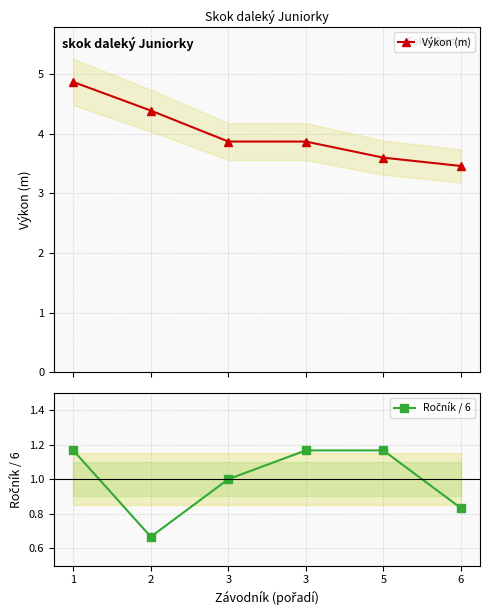

Is the value of Výkon (m) at 6 greater than the value of Ročník / 6 at 2?

Yes